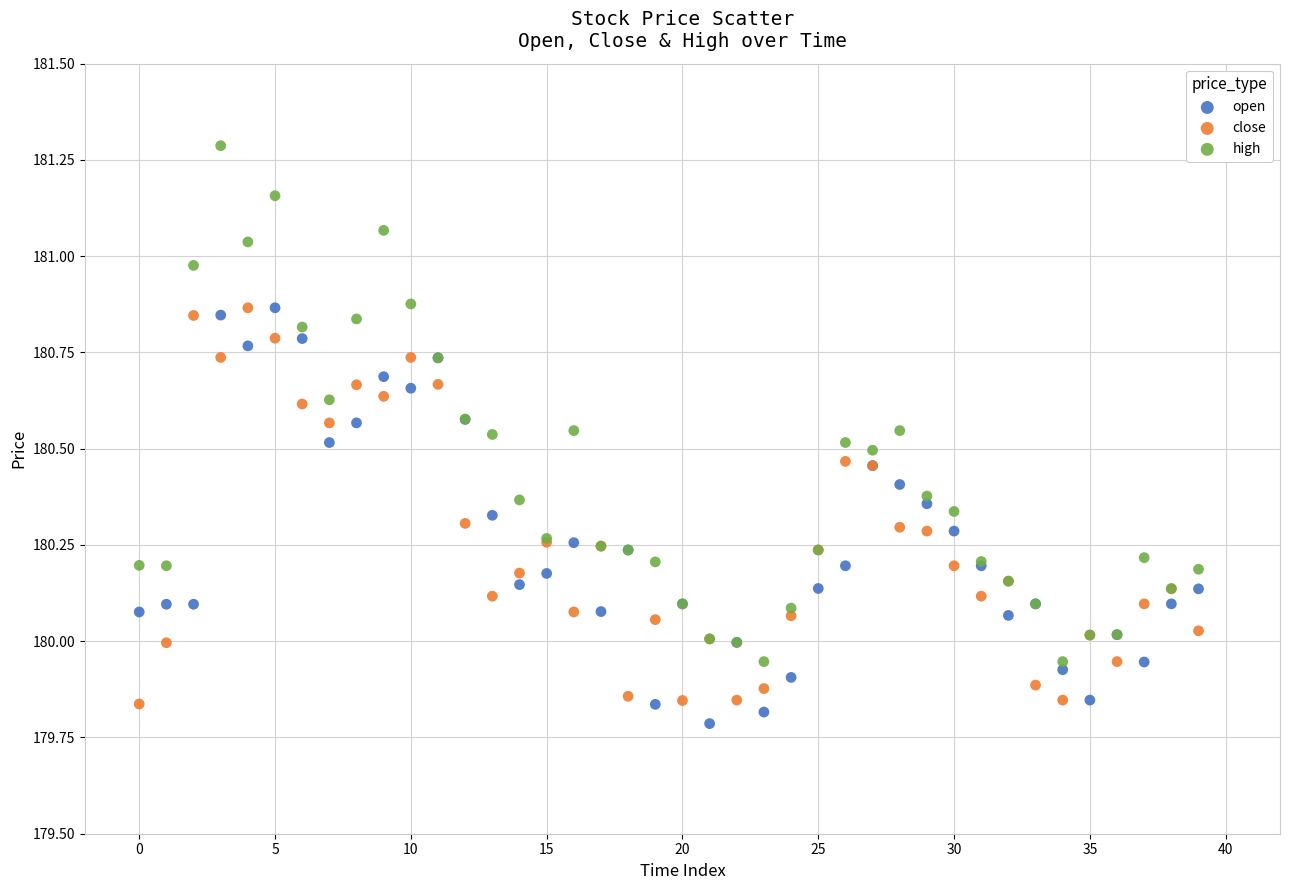

Which series has the largest Y range (max minus min)?

high